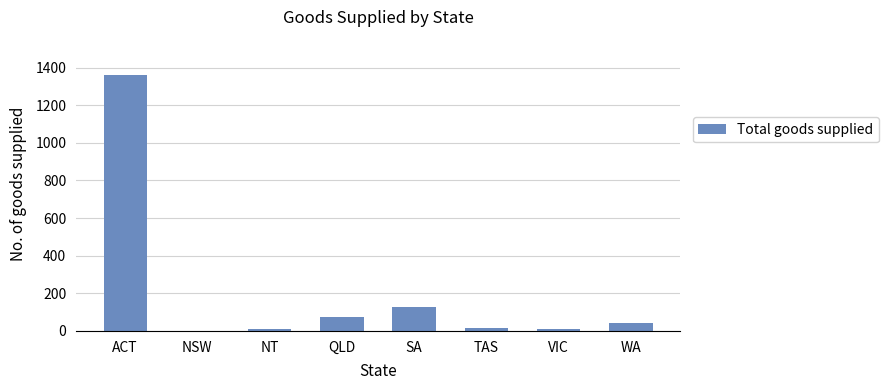

The chart shows a value of 2144 at ACT. True or false?

False